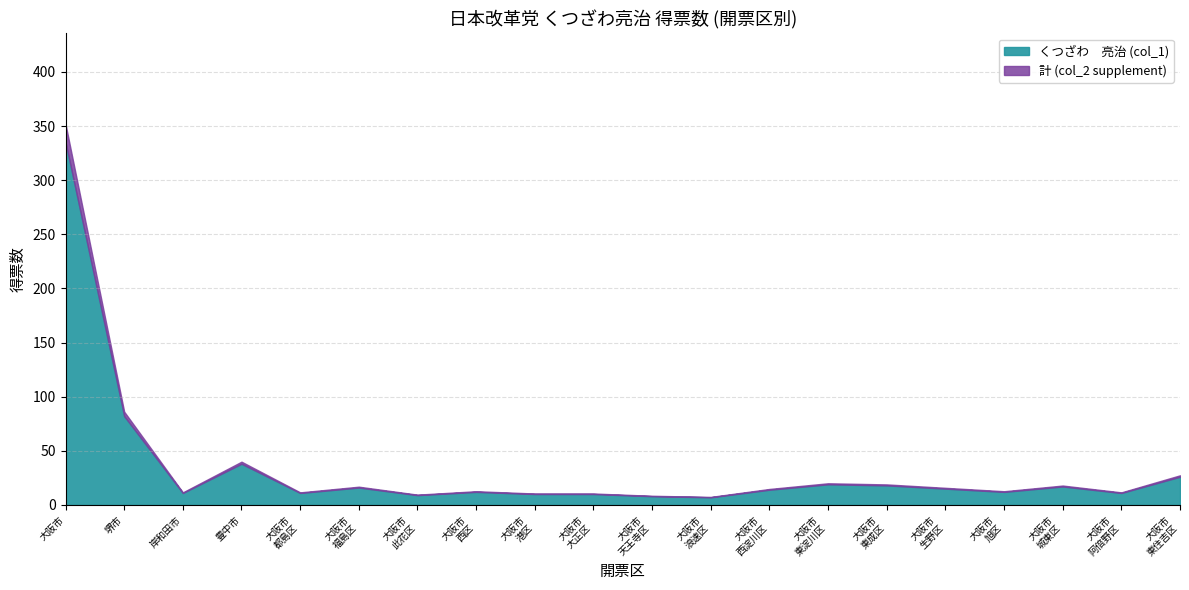

At which category is the sum across all series the highest?

大阪市